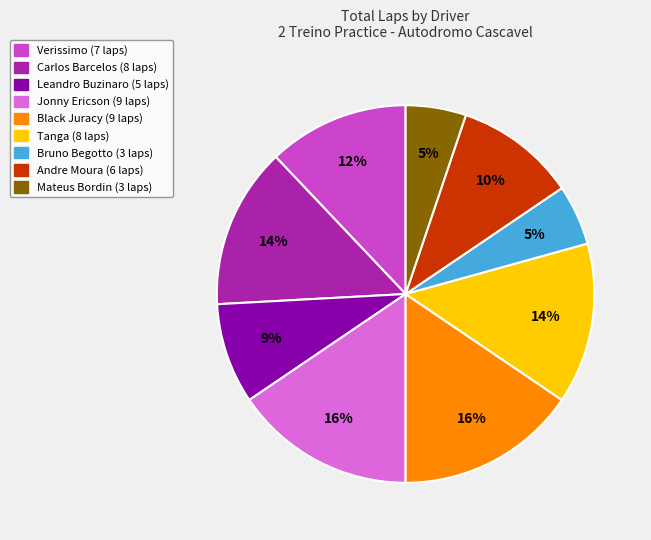

Between Verissimo (7 laps) and Andre Moura (6 laps), which is larger?

Verissimo (7 laps)